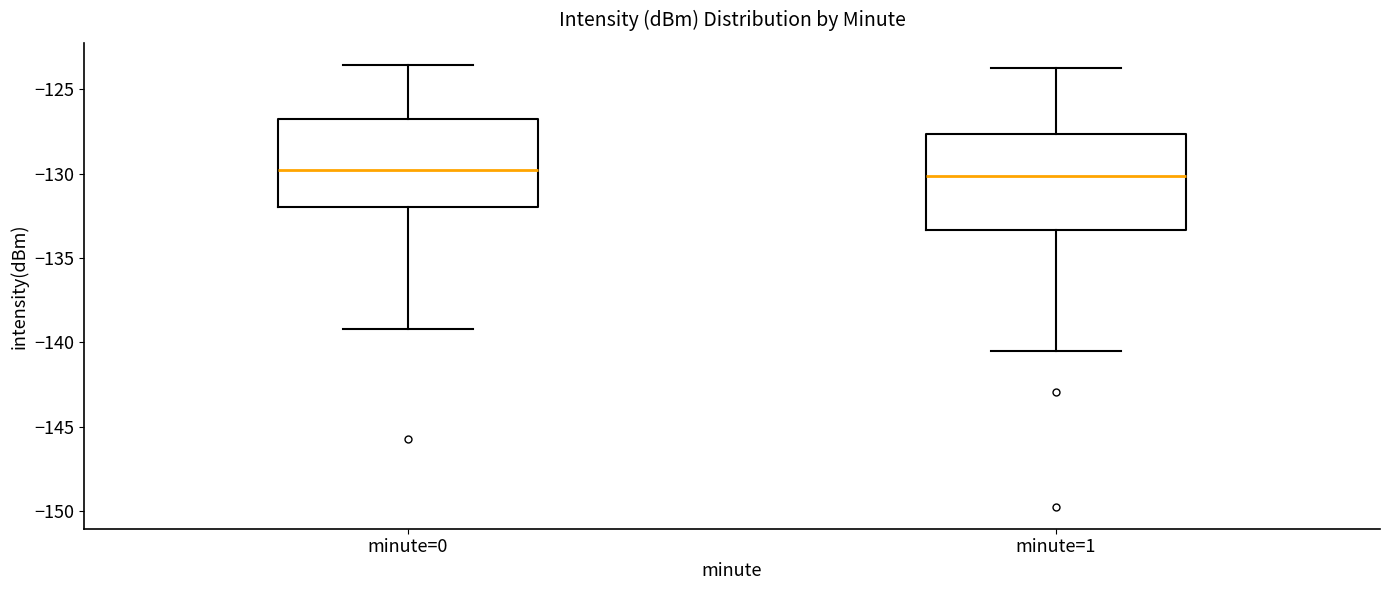

Where does the upper whisker of the box for minute=0 end on the y-axis? The values are not printed on the chart, so give them approximately, as read against the axis.

-123.5